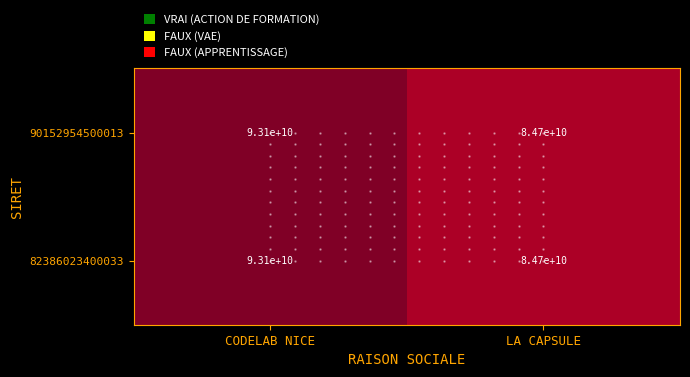

Which label corresponds to the smallest value in the chart?

LA CAPSULE